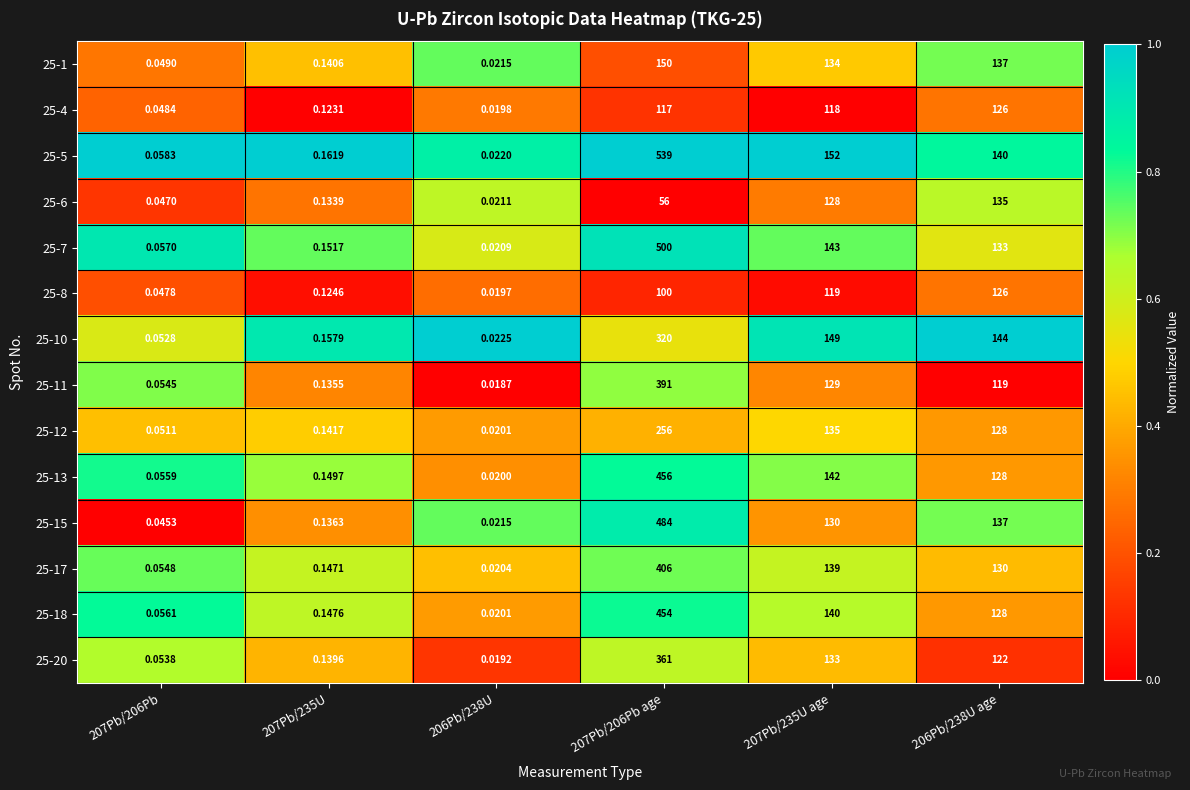

Is the value of 25-10 at 207Pb/235U age greater than the value of 25-12 at 207Pb/206Pb?

Yes